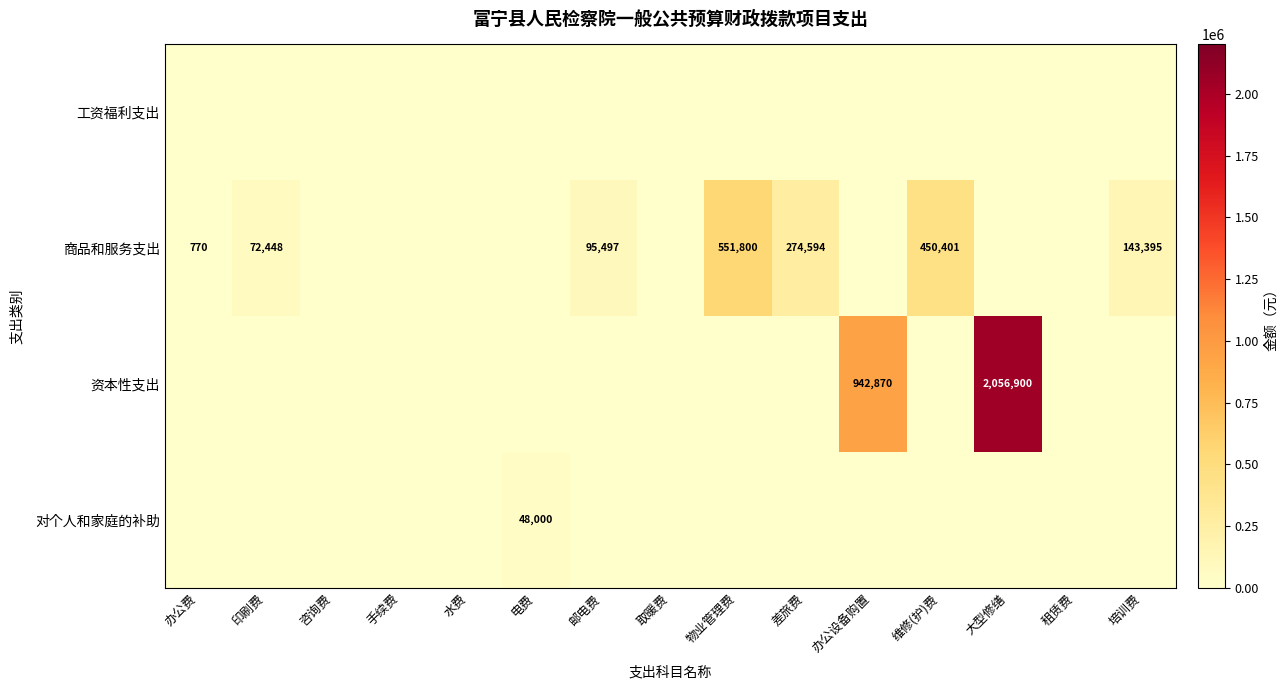

Is it true that 商品和服务支出 equals 261864 at 维修(护)费?

False